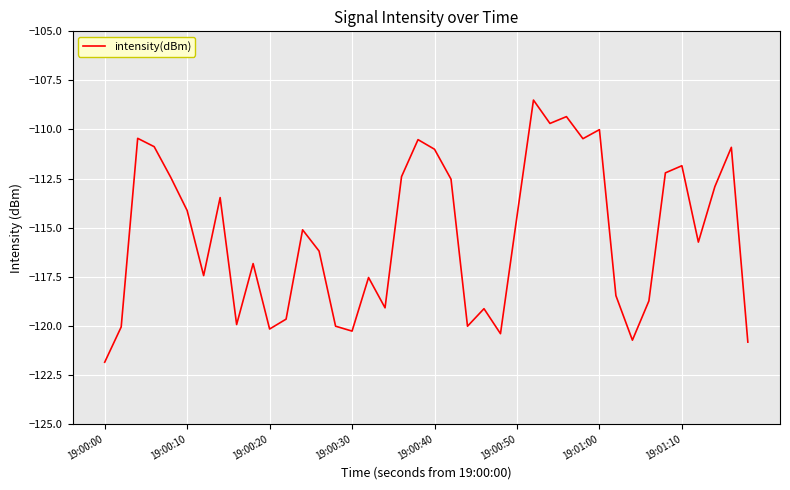

What is the smallest value displayed?

-121.9